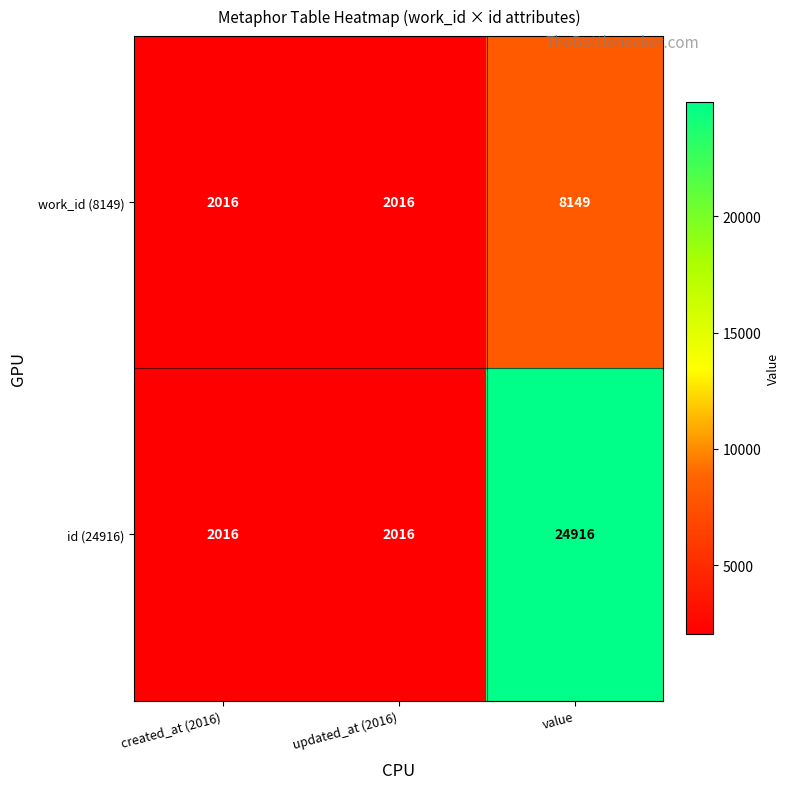

Which series has the largest total across all categories?

id (24916)